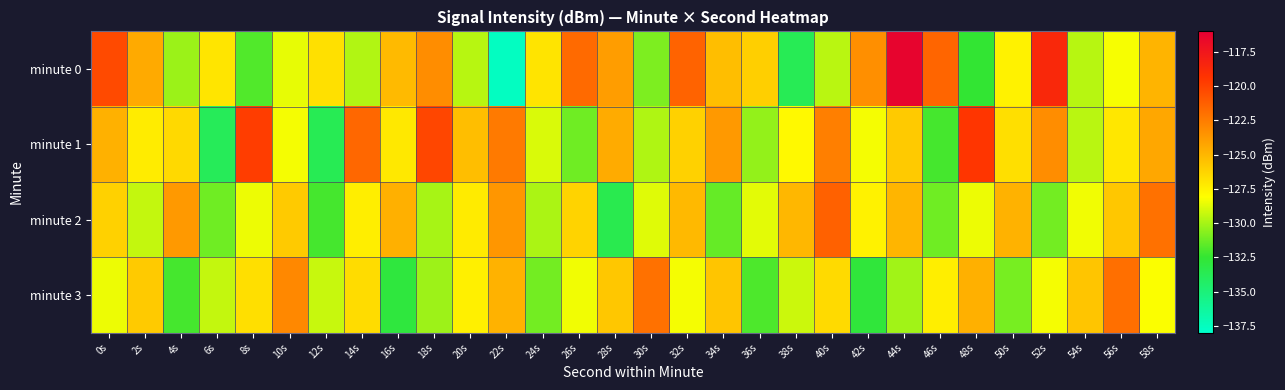

What is the total value across all series at 6s?

-521.5